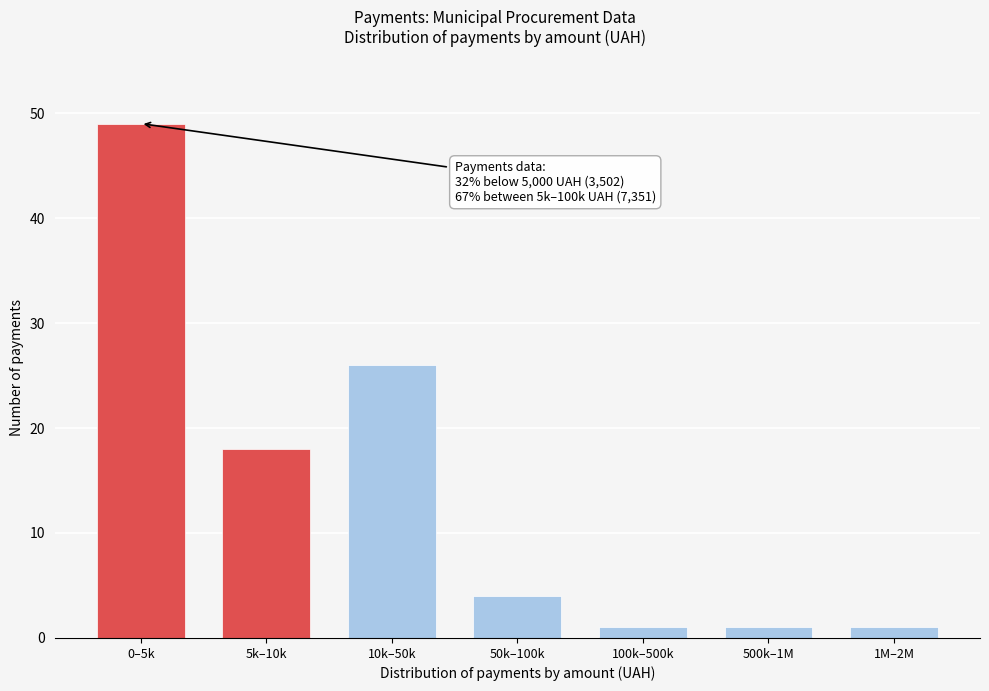

Reading left to right, extract all data points from this chart.

0–5k=49	5k–10k=18	10k–50k=26	50k–100k=4	100k–500k=1	500k–1M=1	1M–2M=1